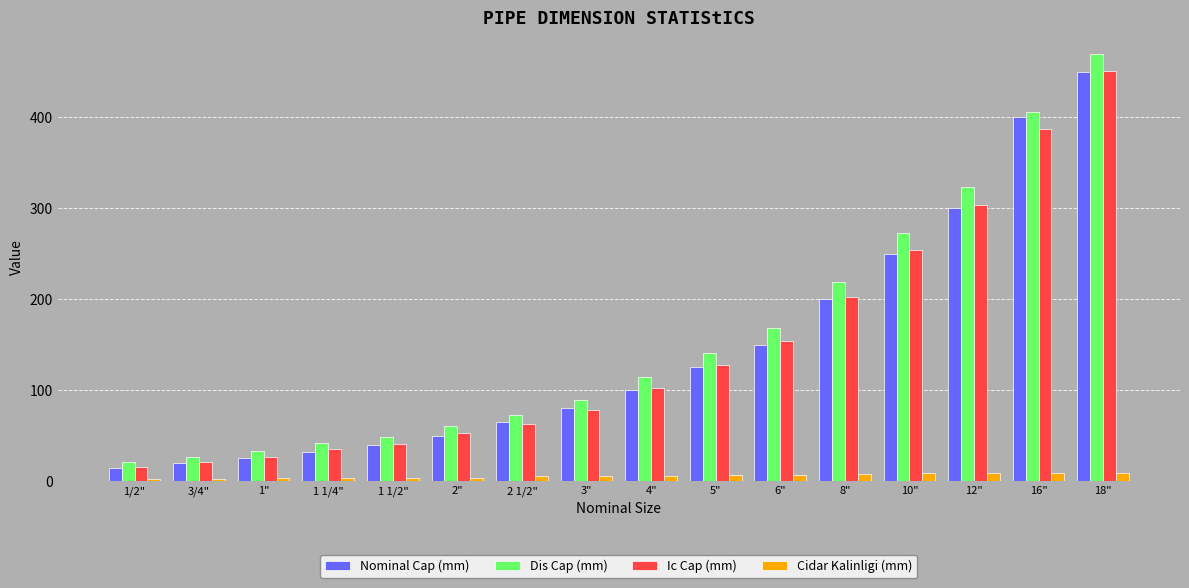

Between 3/4" and 12", which series saw the biggest shift?

Dis Cap (mm)